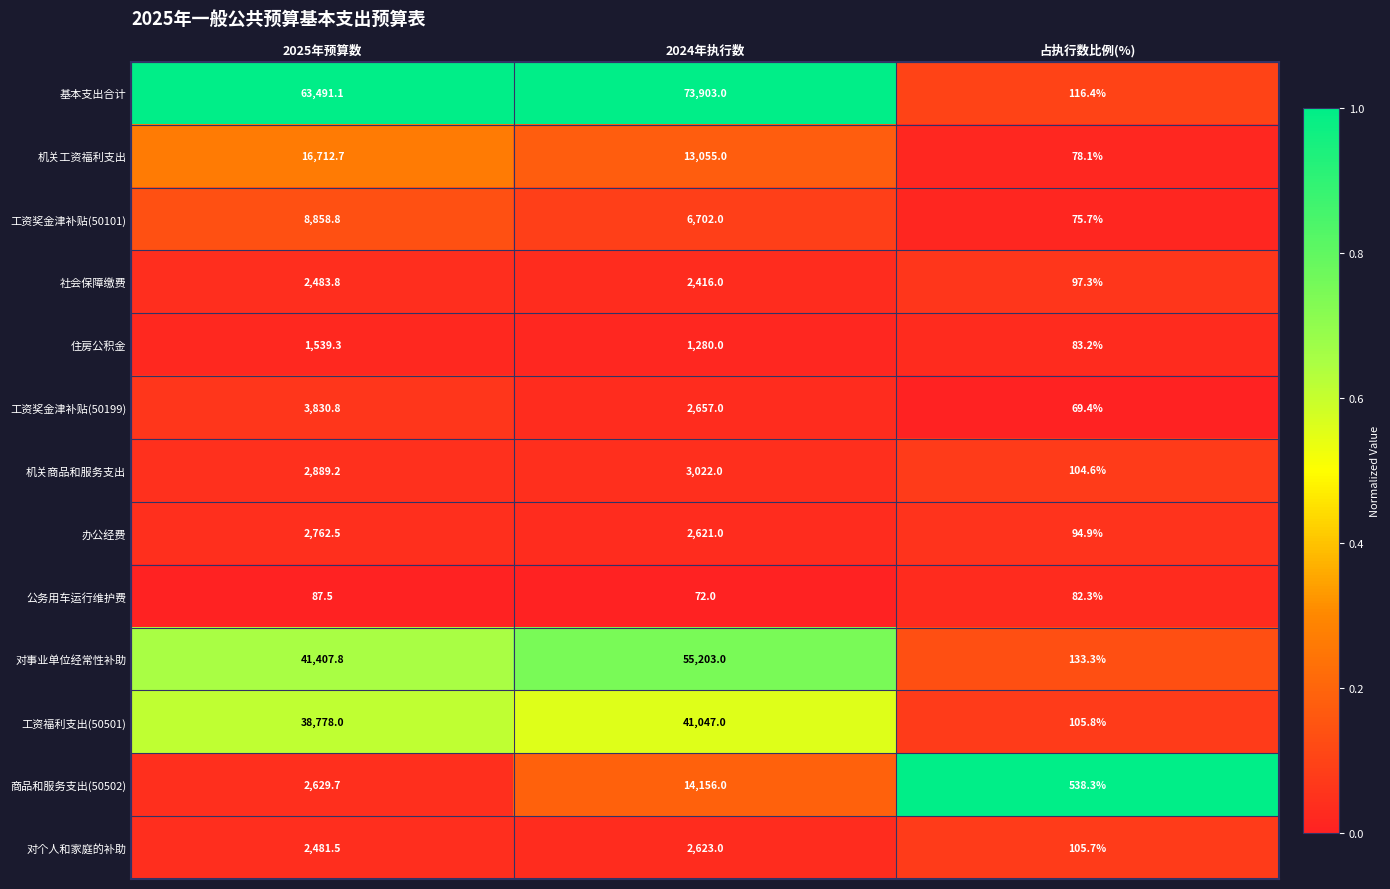

Which series has the widest spread of values?

基本支出合计